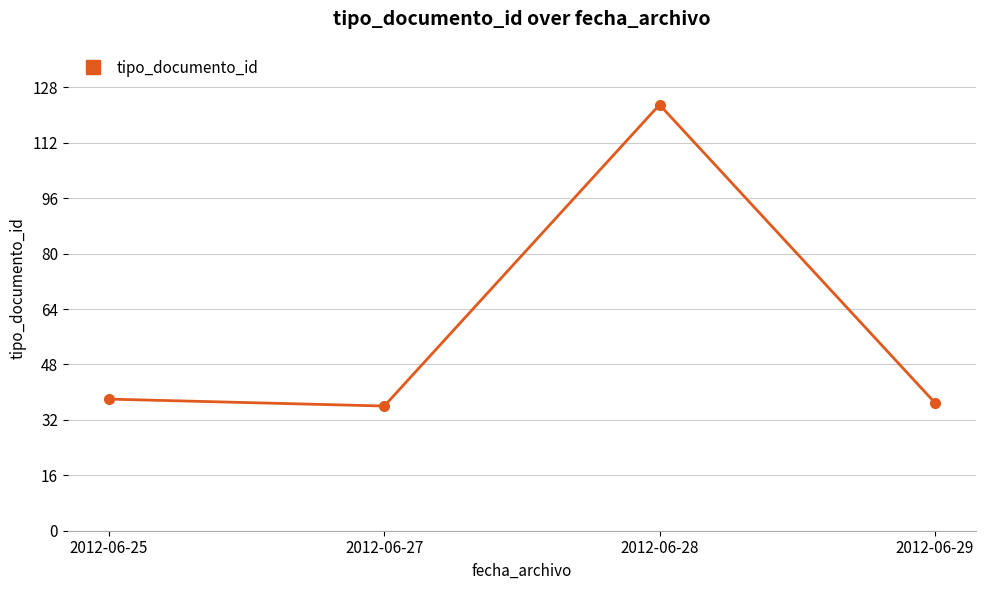

At which category does the data reach its first local peak?

2012-06-28